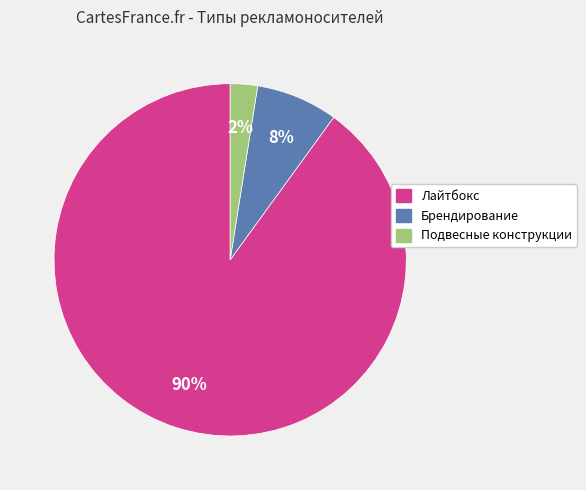

To the nearest percent, what is the combined percentage of Лайтбокс and Подвесные конструкции?

92%